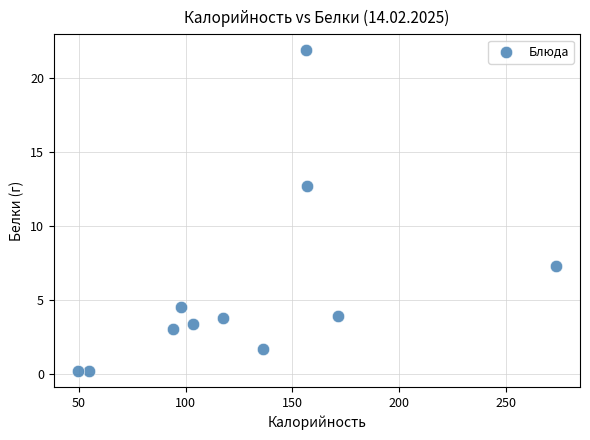

What is the range of X values (max minus min)?

224.2